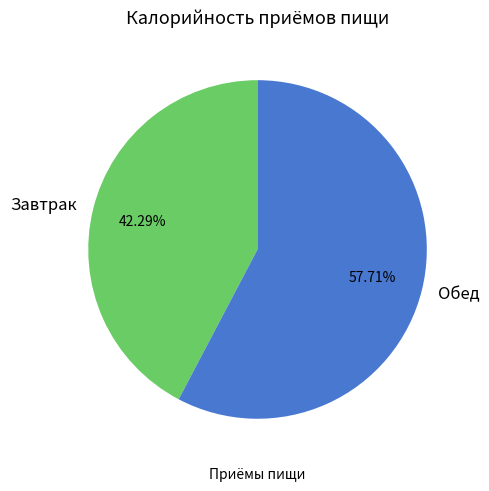

Is there a majority slice in this chart?

Yes